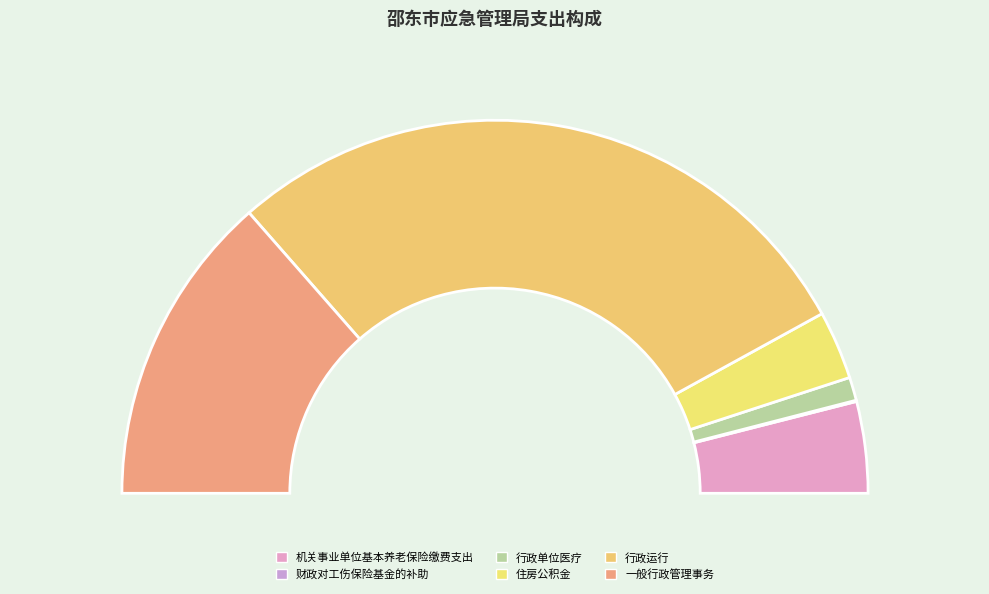

What percentage is the 机关事业单位基本养老保险缴费支出 slice, to the nearest percent?

8%